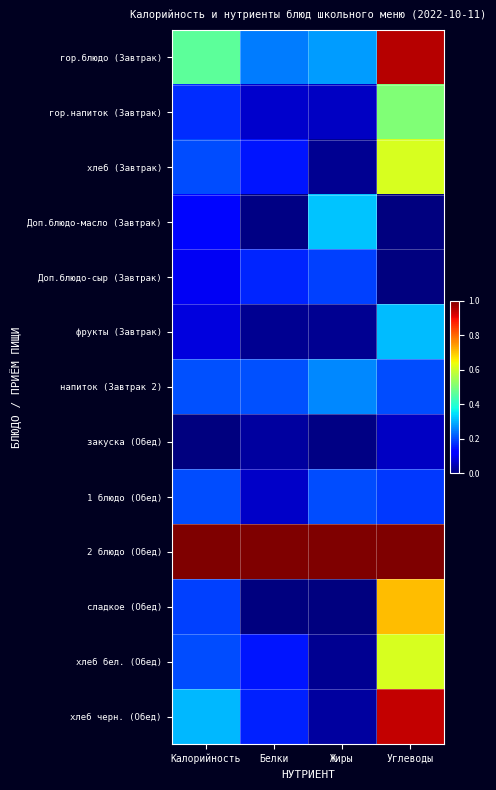

What is the spread (max minus min) of values at Жиры?

1.0